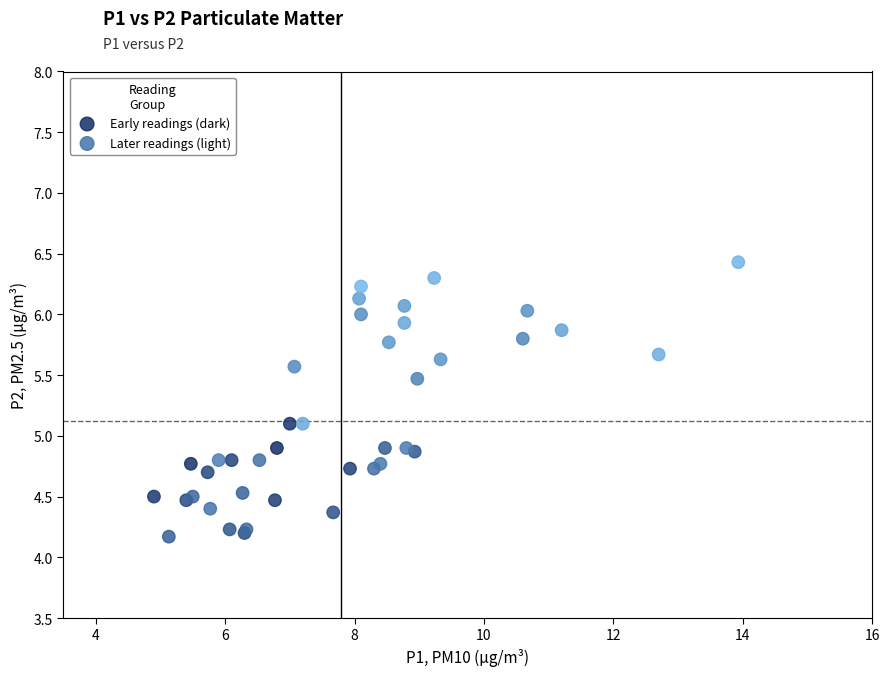

Which series has the largest Y range (max minus min)?

Later readings (light)